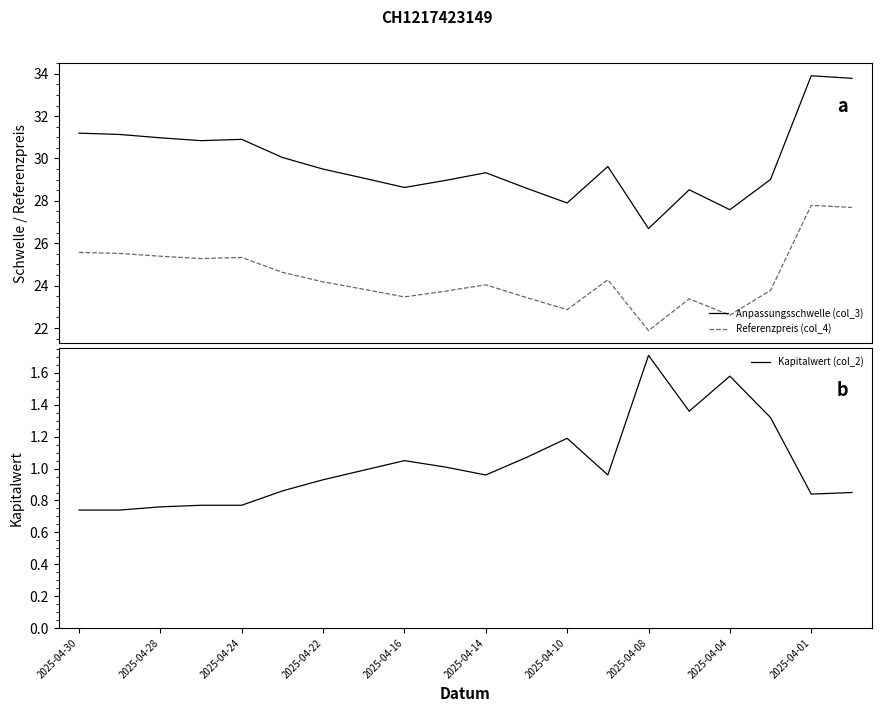

True or false: Referenzpreis (col_4) and Anpassungsschwelle (col_3) cross at least once.

False